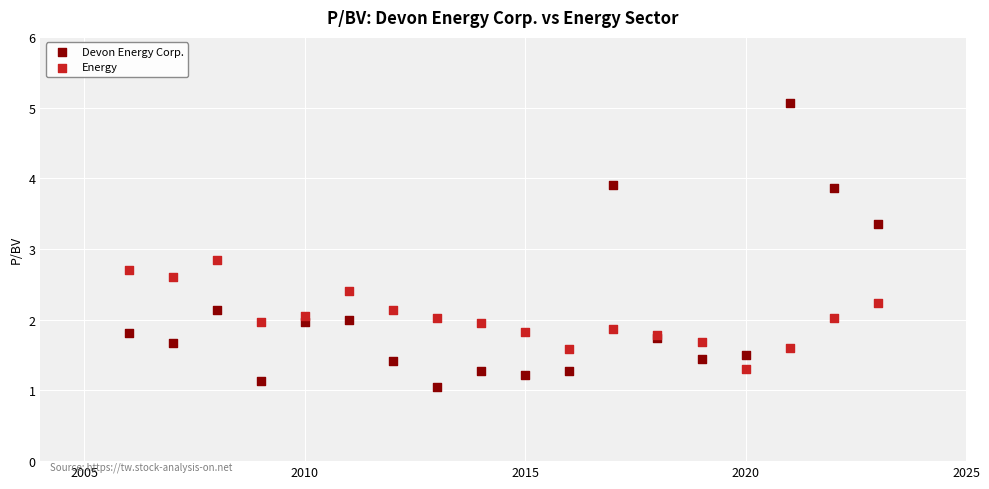

Which series has the largest Y range (max minus min)?

Devon Energy Corp.